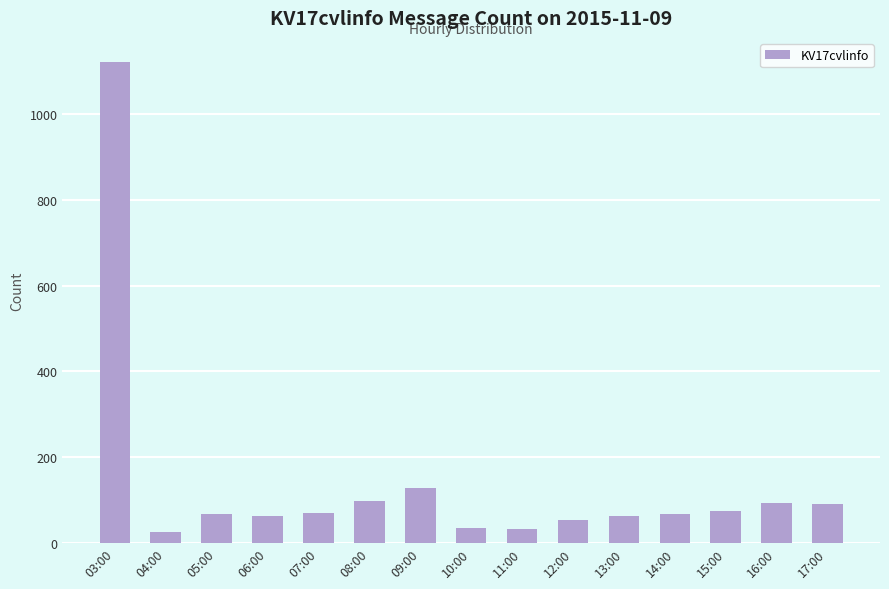

What is the label of the 5th bar from the right?

13:00